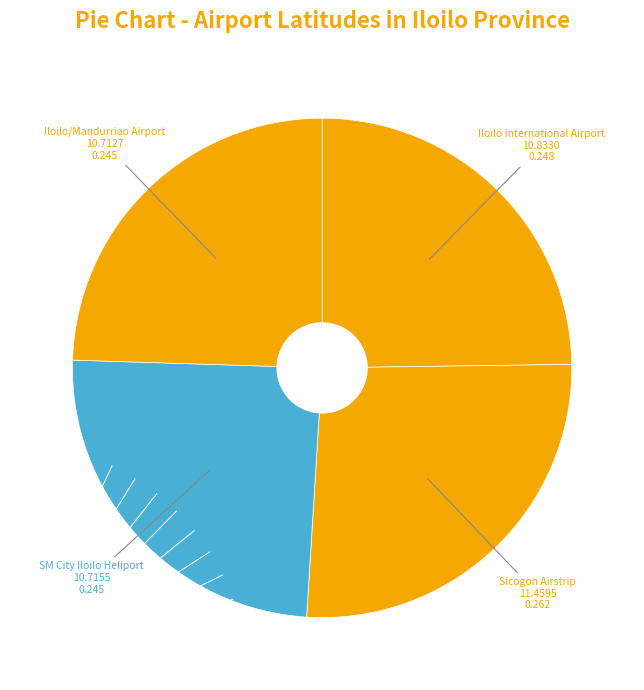

Approximately how many times larger is the value at Iloilo/Mandurriao Airport compared to Sicogon Airstrip?

0.9